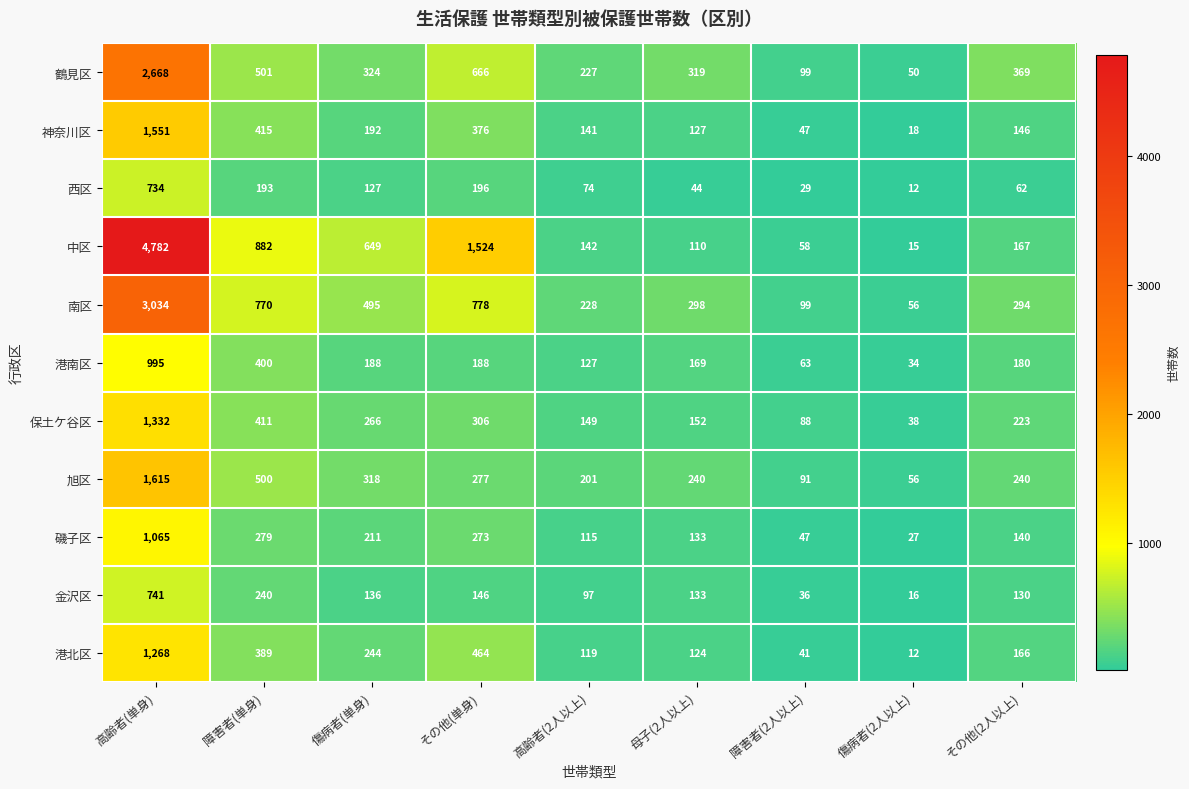

At which label is 神奈川区 closest to 784?

障害者(単身)